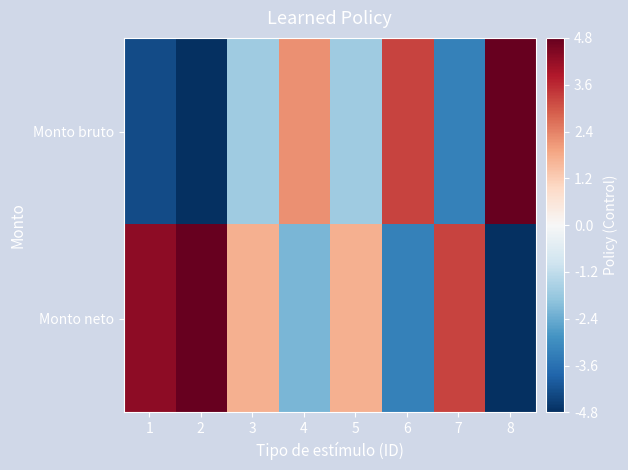

At which category does the chart reach its peak across all series?

2